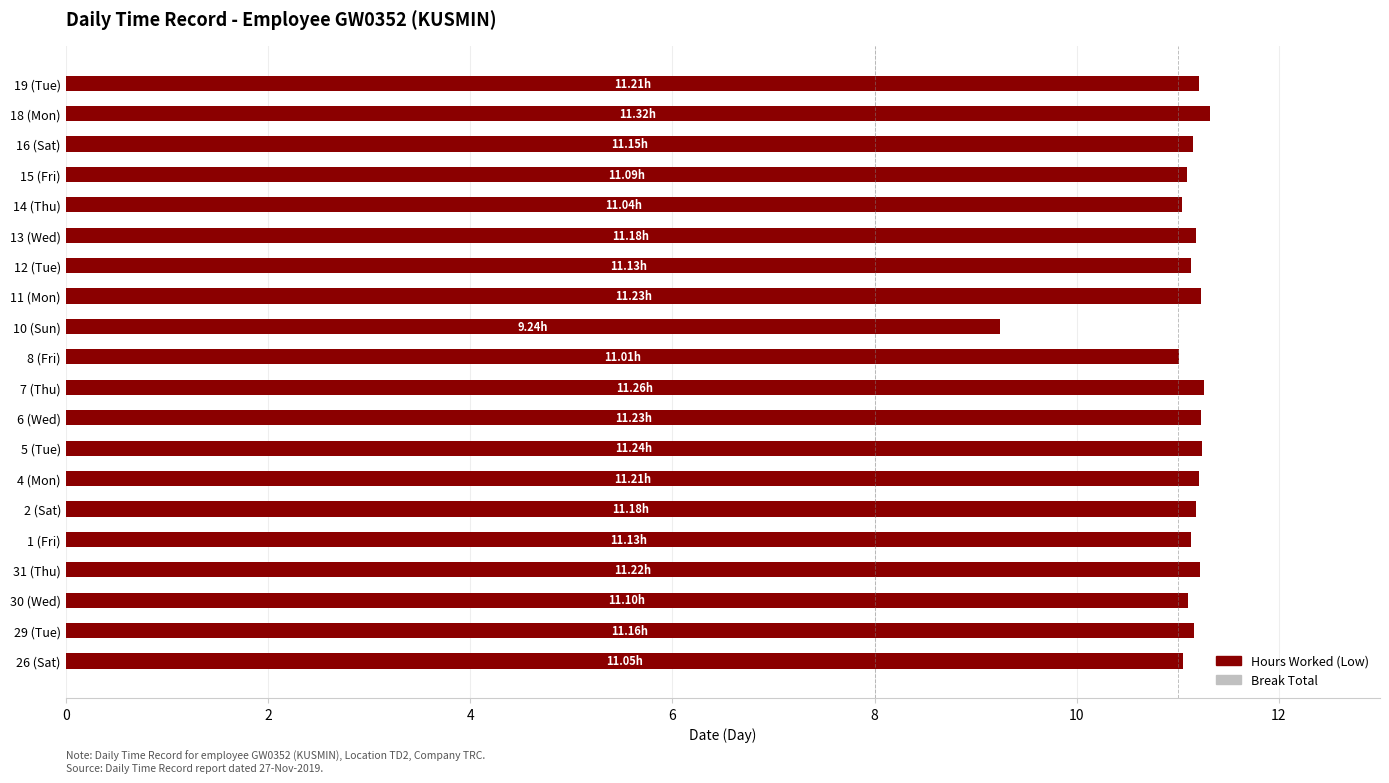

What is the difference between the maximum and minimum values?

2.1